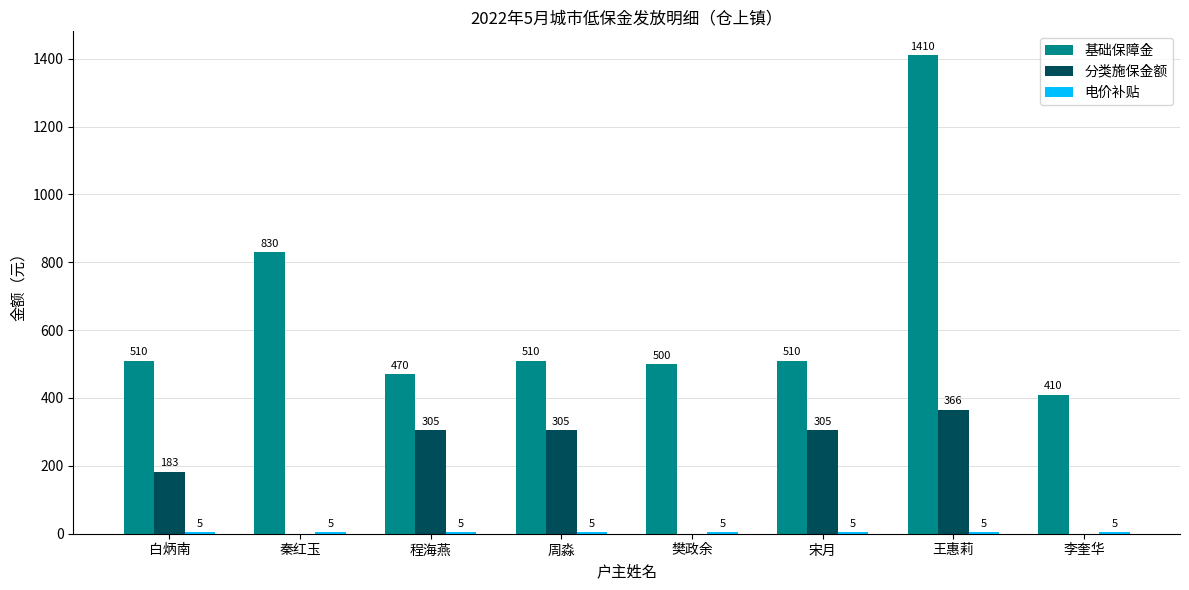

What is the approximate value of 基础保障金 at 程海燕, to the nearest 50?

450